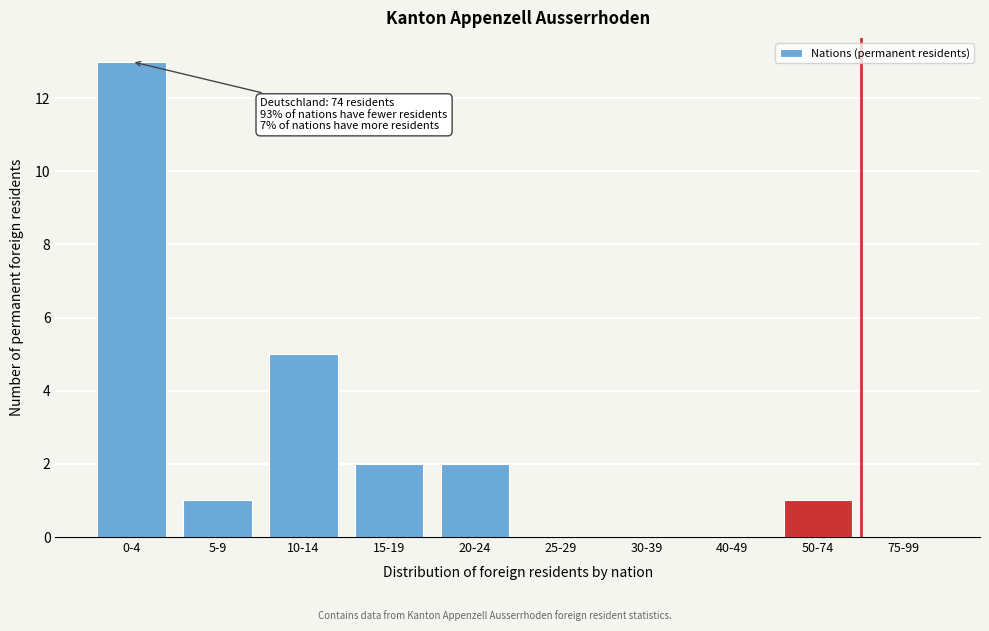

Reading left to right, extract all data points from this chart.

0-4=13	5-9=1	10-14=5	15-19=2	20-24=2	25-29=0	30-39=0	40-49=0	50-74=1	75-99=0